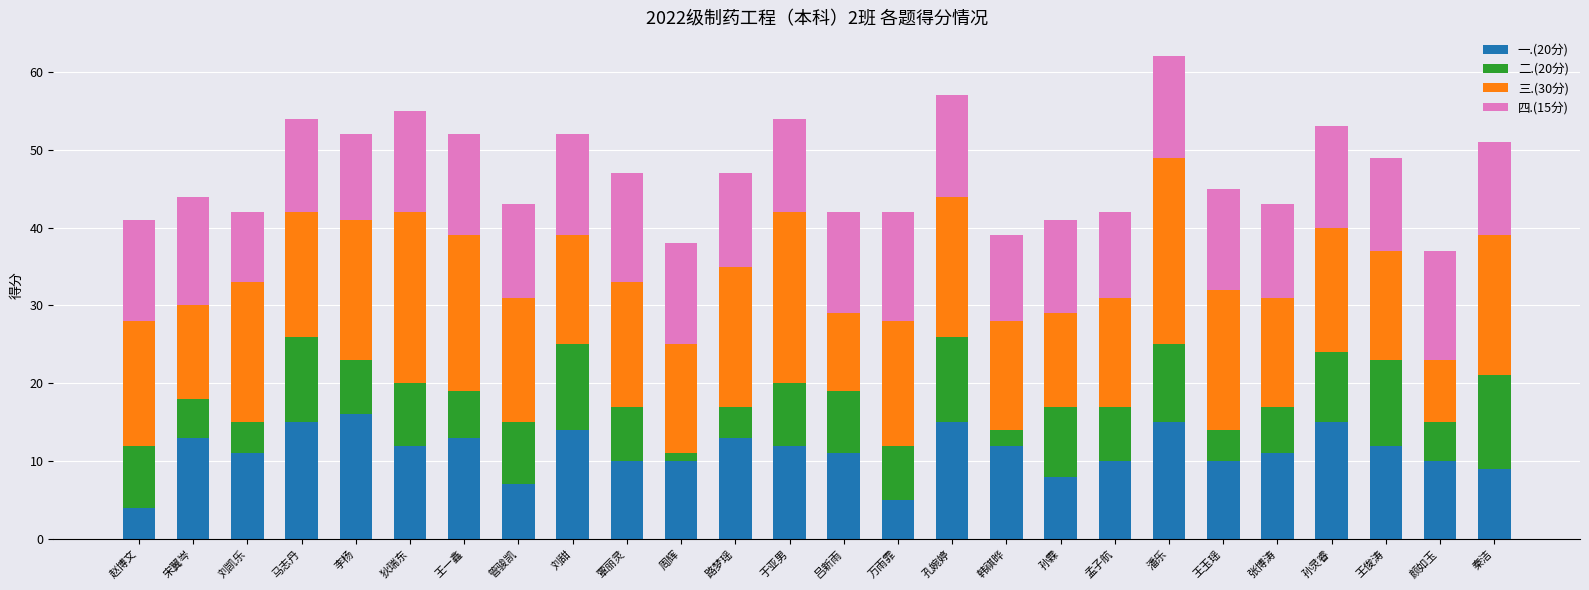

The 一.(20分) series shows 7 at 管骏凯. True or false?

True